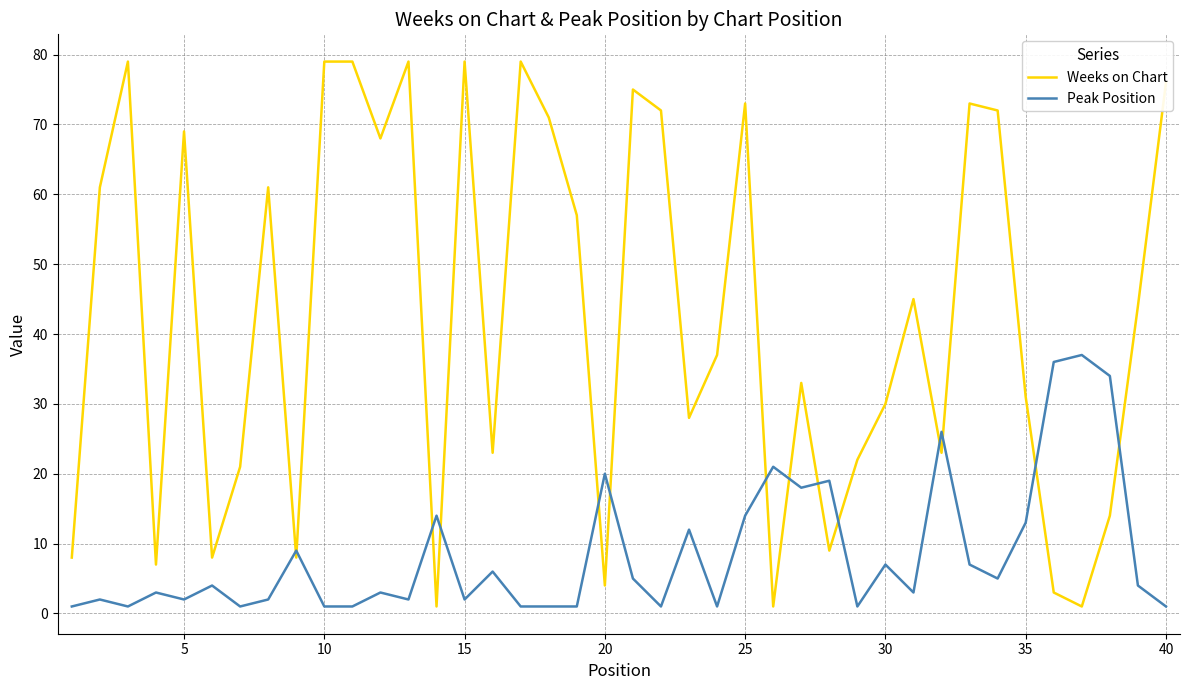

What is the greatest value displayed?

79